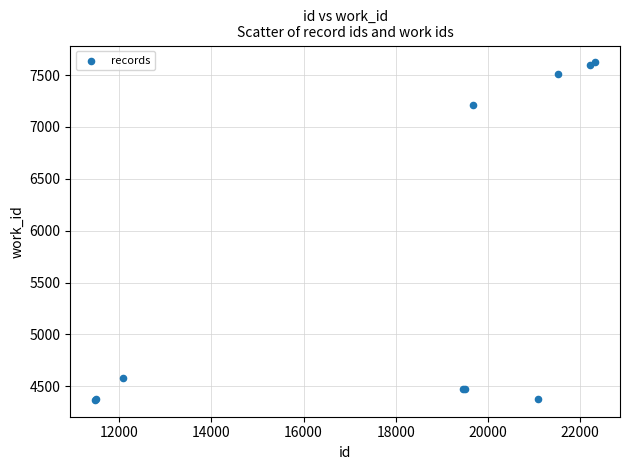

What Y value in the scatter plot is closest to 5996?

7211